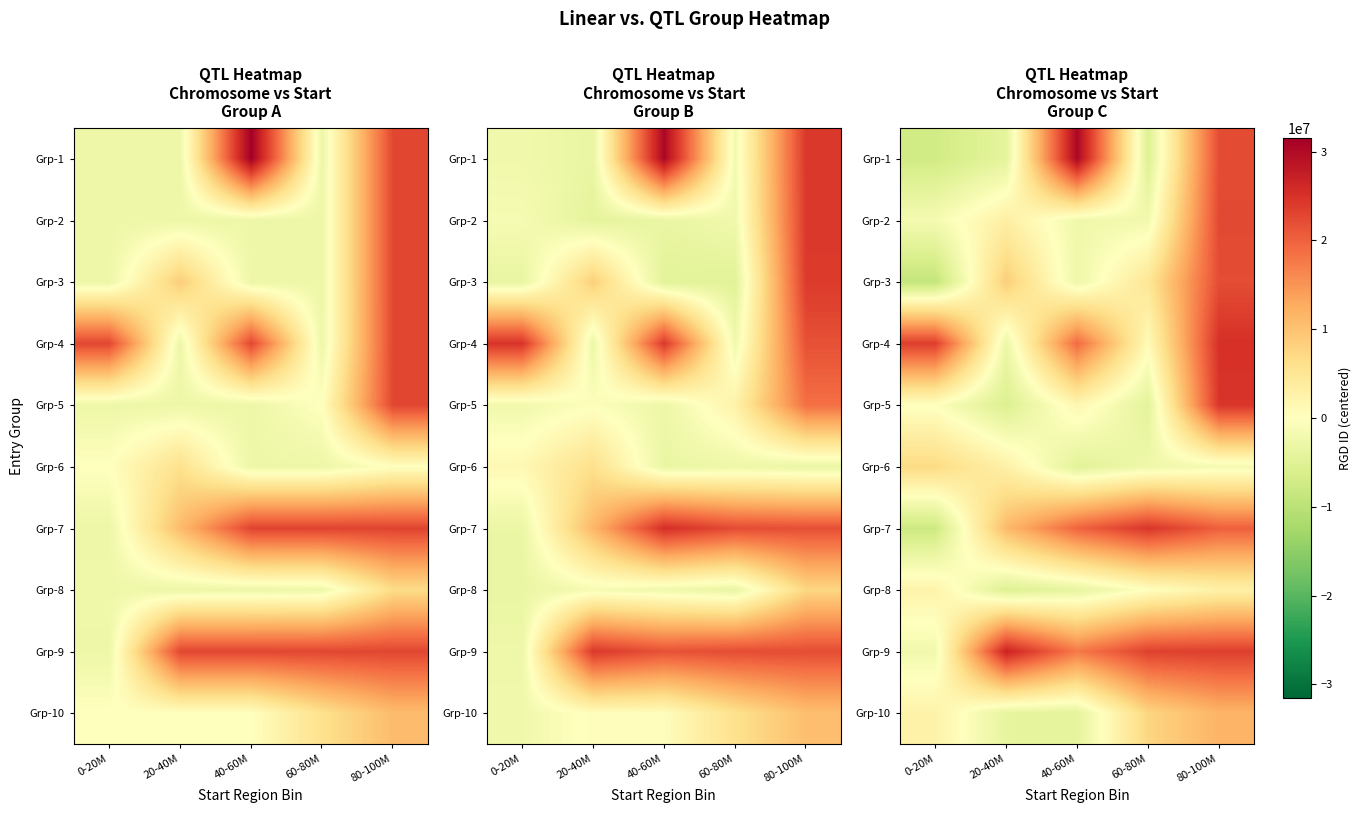

Where does the Grp-4 series first go above 19057266?

0-20M